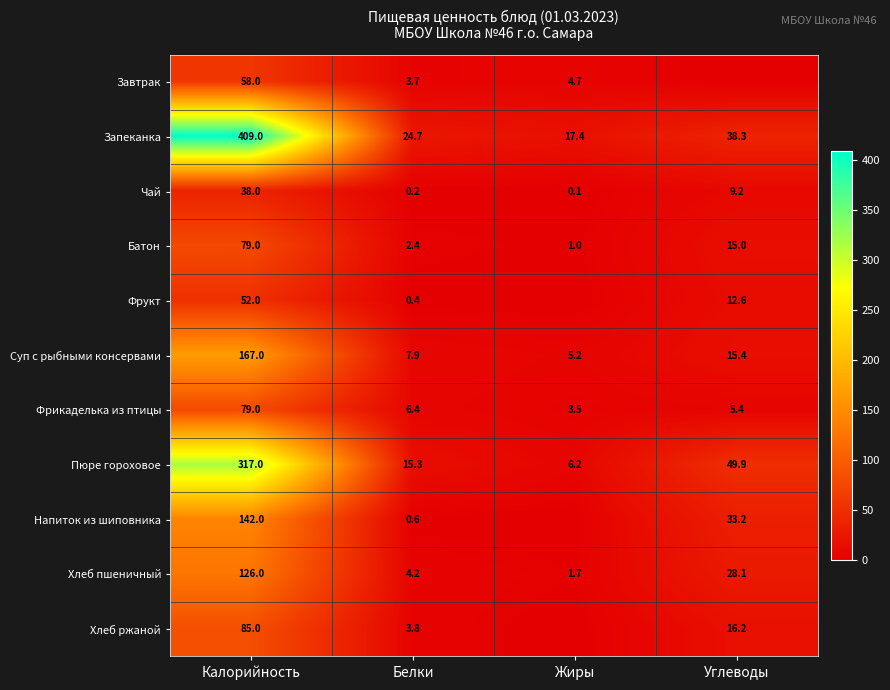

Rank the categories by Батон value from lowest to highest.

Жиры, Белки, Углеводы, Калорийность